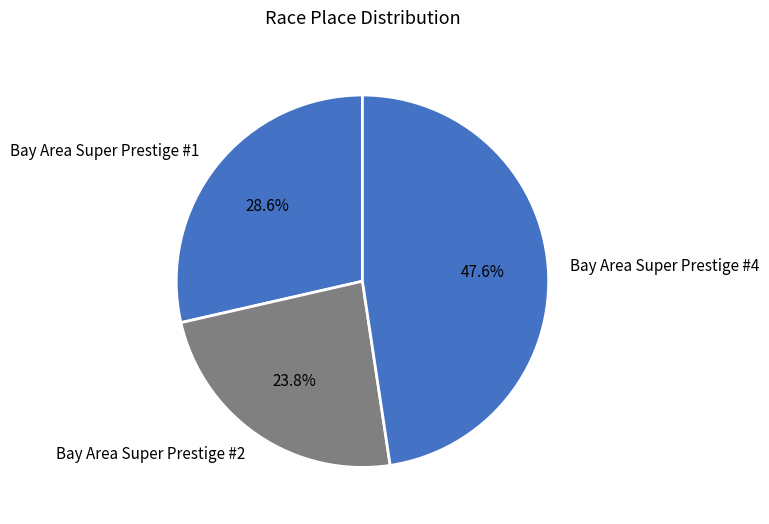

What percentage is the Bay Area Super Prestige #4 slice, to the nearest percent?

48%